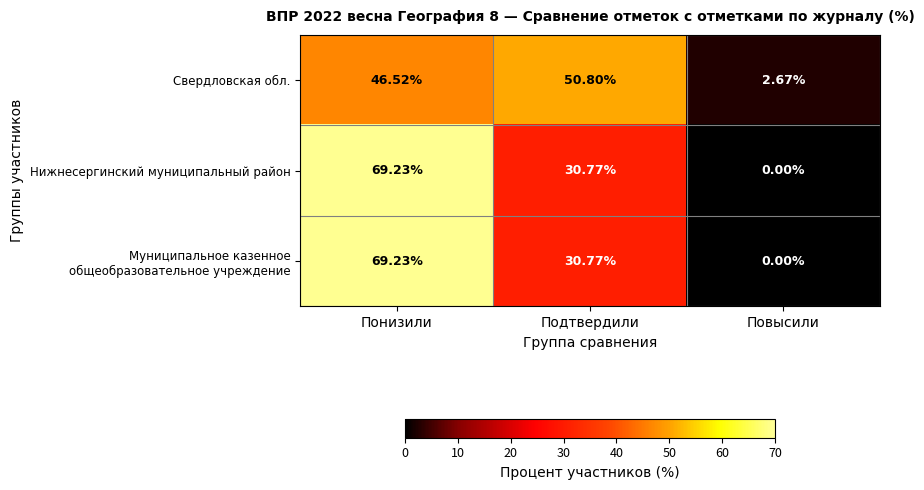

What is the total value across all series at Понизили?

185.0